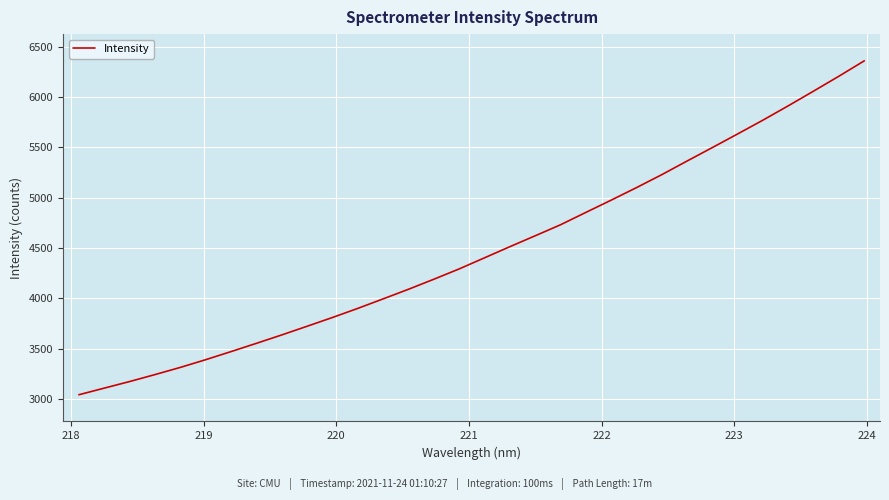

What is the greatest value displayed?

6359.6